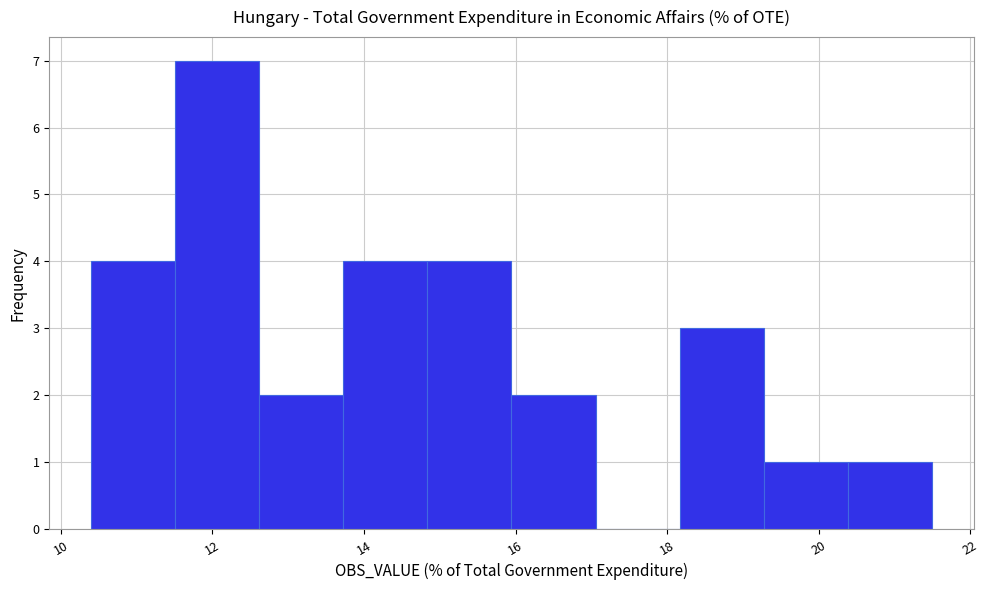

Which range on the x-axis has the tallest bar?

11.6 to 12.6